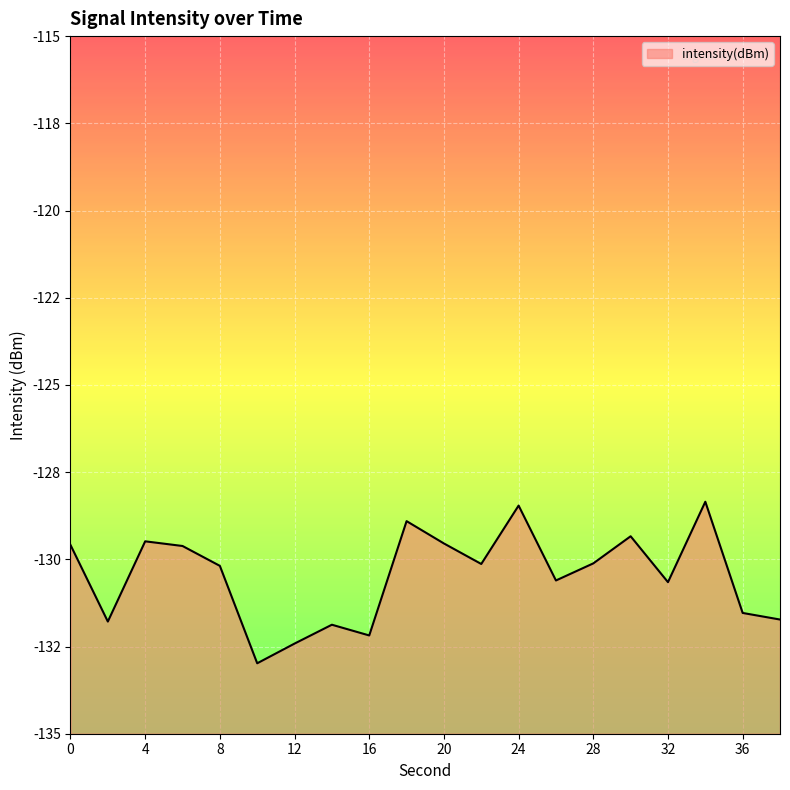

Which category has the highest value across all series?

34